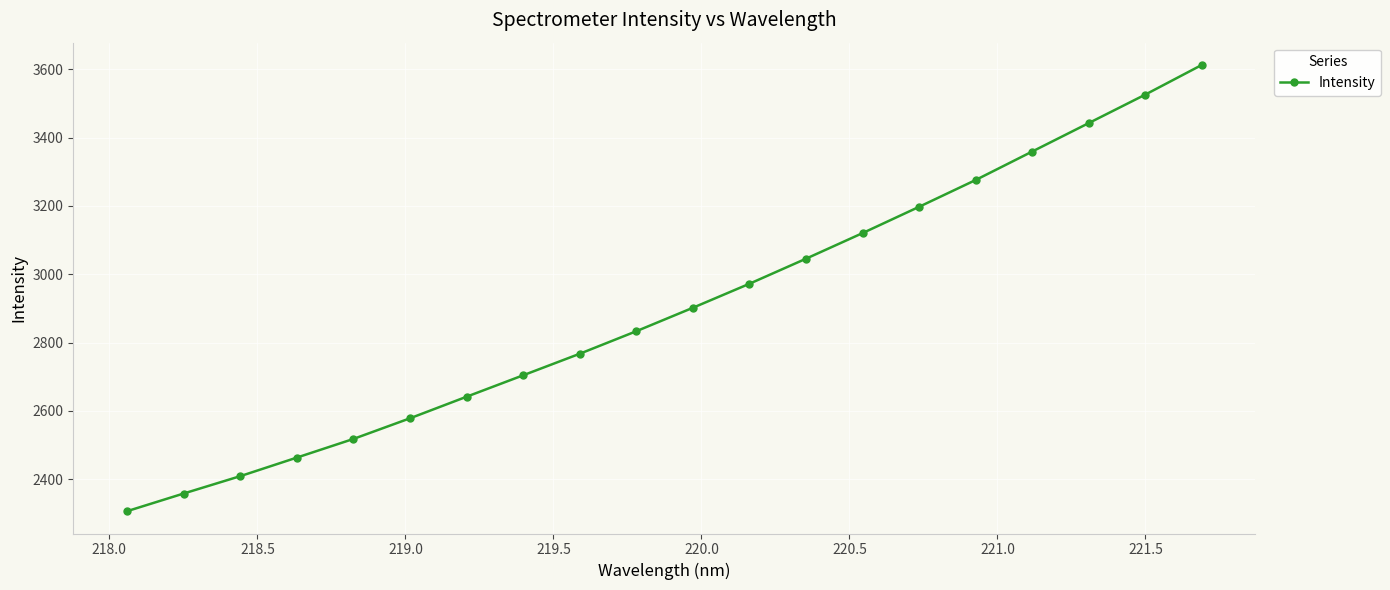

How many lines are shown in the chart?

1